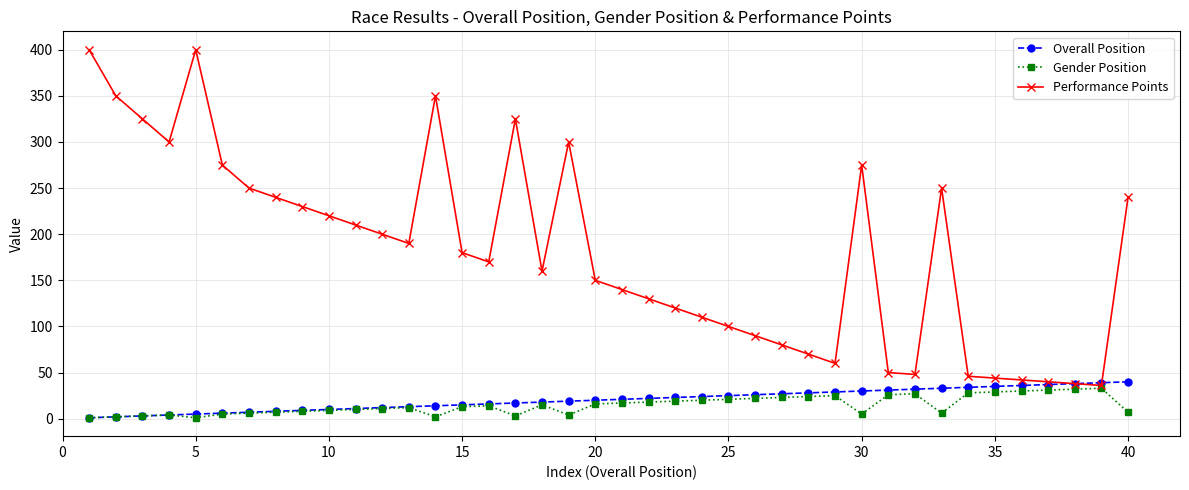

What is the maximum value for Gender Position?

33